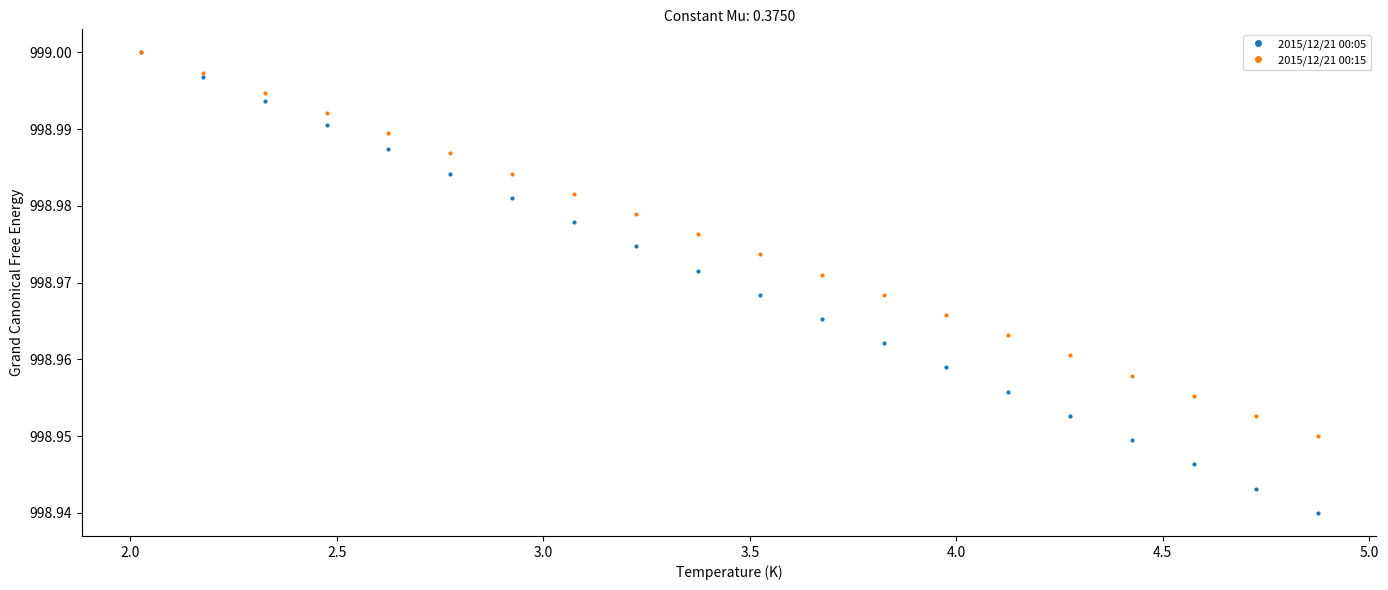

True or false: 2015/12/21 00:05 has more than 1 interior local peaks.

False